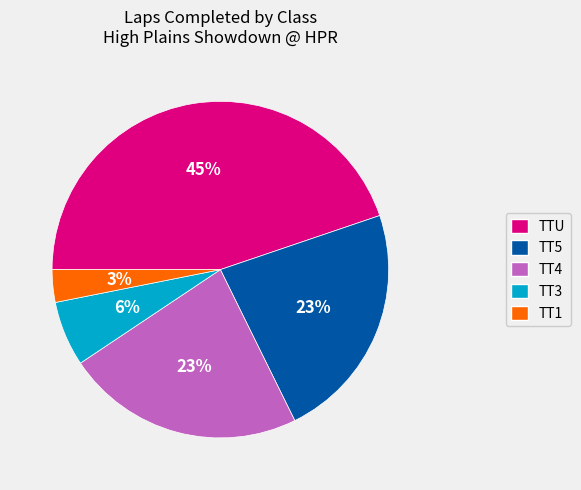

Does any single category account for the majority?

No